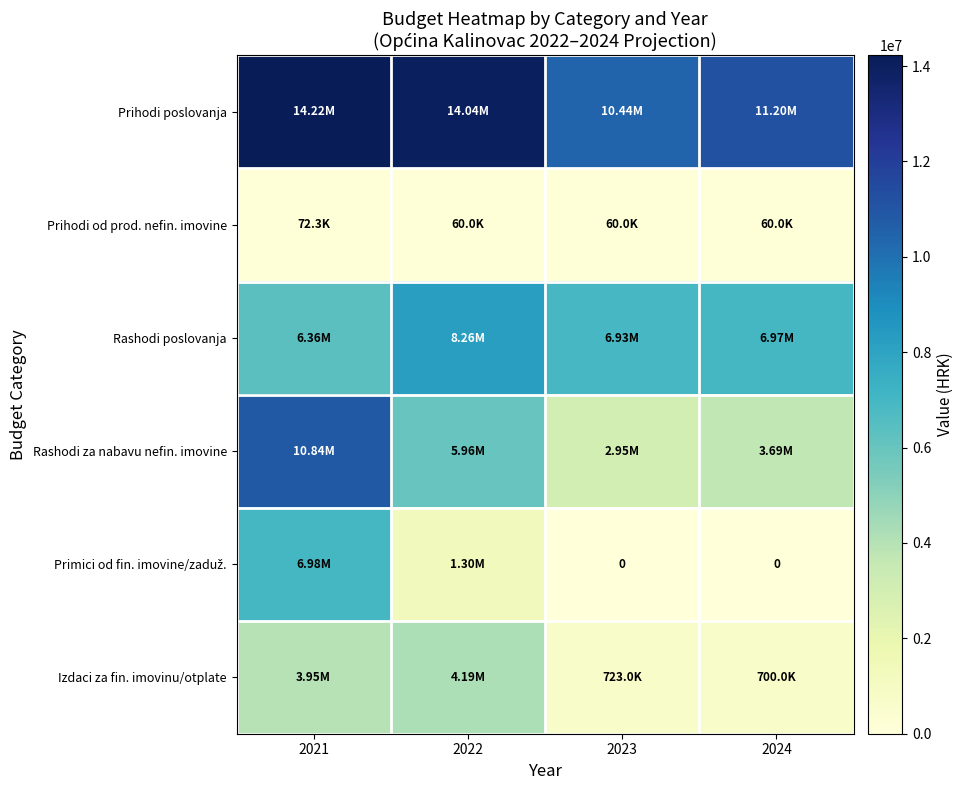

What is the total value across all series at 2022?

33813980.0